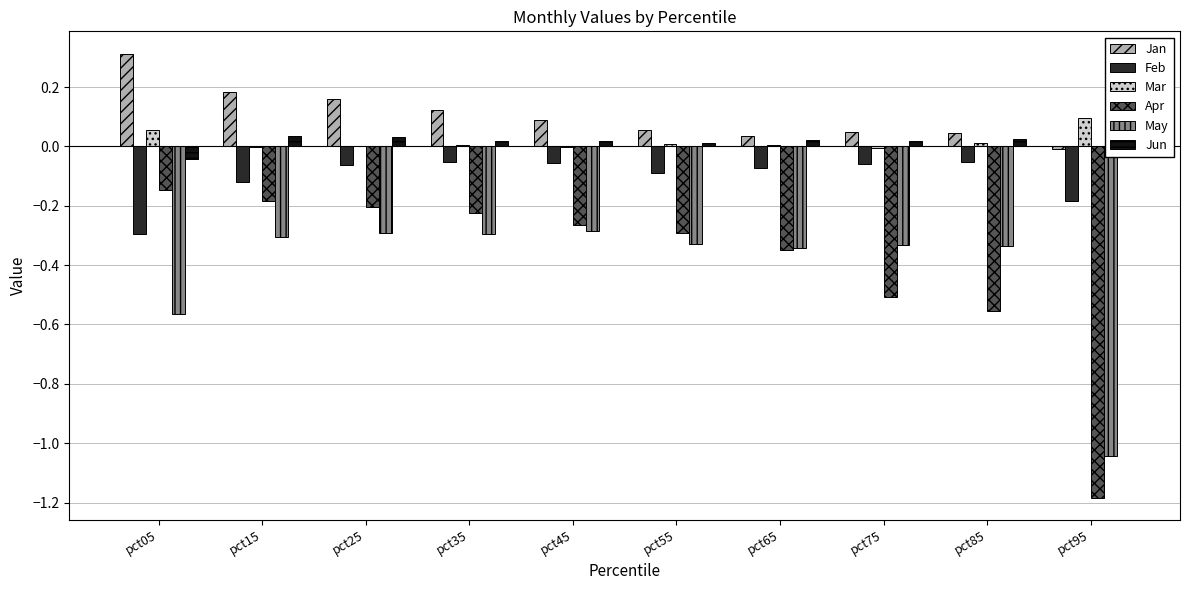

What is the total value across all series at pct25?

-0.4